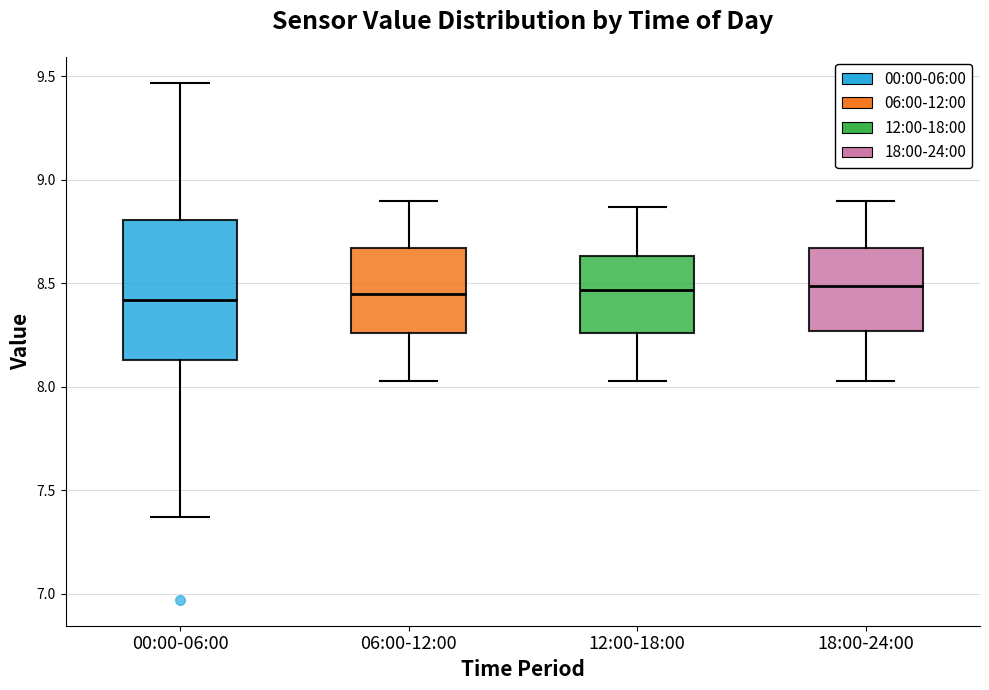

Reading left to right, transcribe this box plot: for each box, give where its median line is, the range the box spans, and where its two whiskers end, as read against the y-axis. The values are not printed on the chart, so give them approximately, as read against the axis.

00:00-06:00: median 8.40, box 8.15 to 8.80, whiskers 7.35 to 9.45
06:00-12:00: median 8.45, box 8.25 to 8.65, whiskers 8.05 to 8.90
12:00-18:00: median 8.45, box 8.25 to 8.65, whiskers 8.05 to 8.85
18:00-24:00: median 8.50, box 8.25 to 8.65, whiskers 8.05 to 8.90